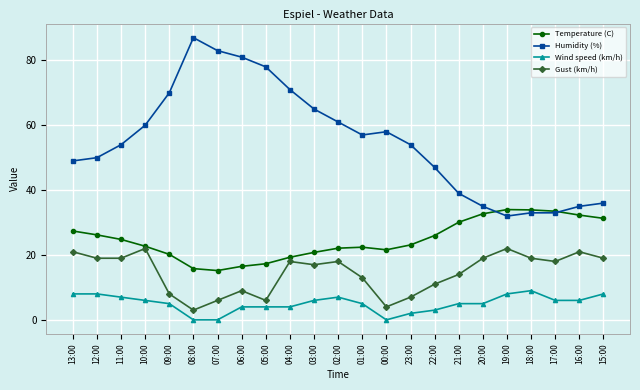

True or false: Humidity (%) and Gust (km/h) intersect in this chart.

False